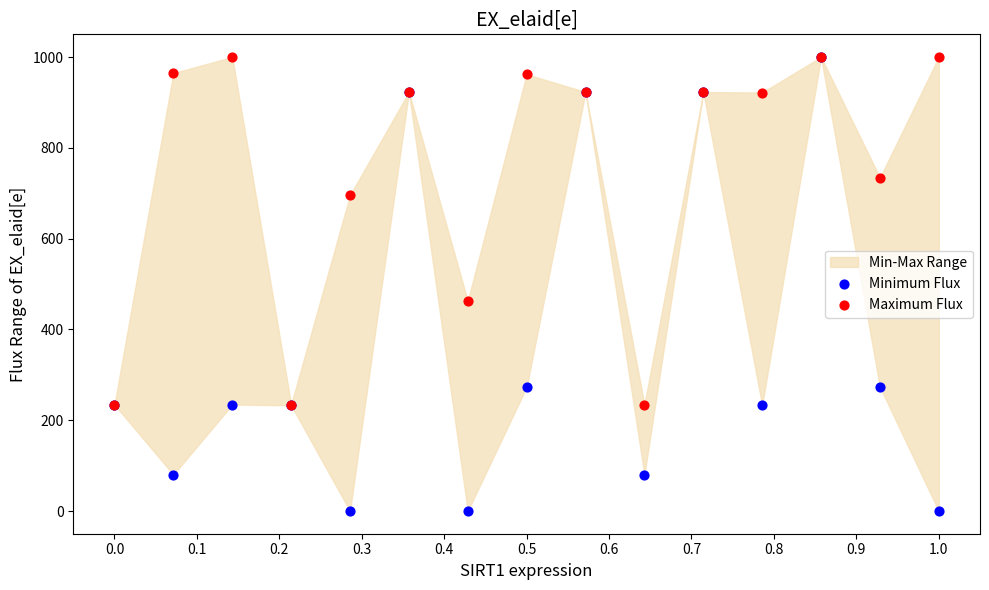

Across all series, what Y value is closest to 500?

462.7